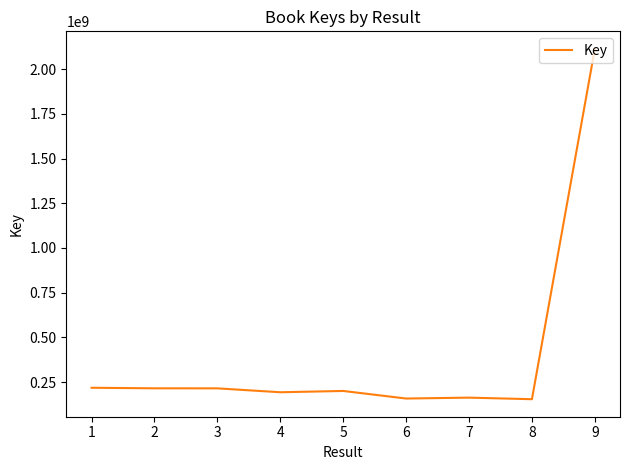

Does the chart display data point markers on the line(s)?

No